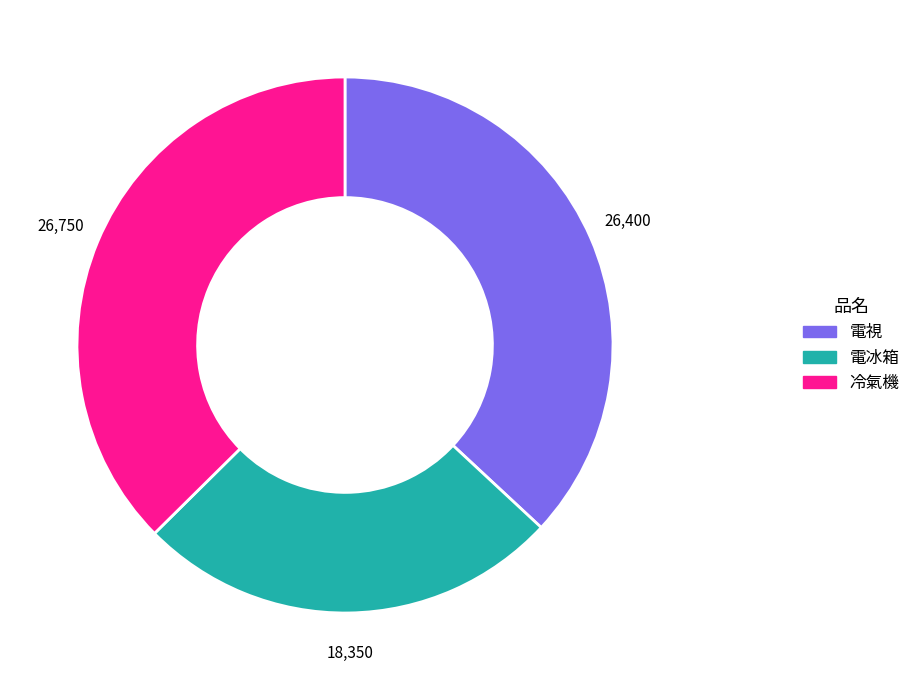

Which slice is the smallest?

電冰箱